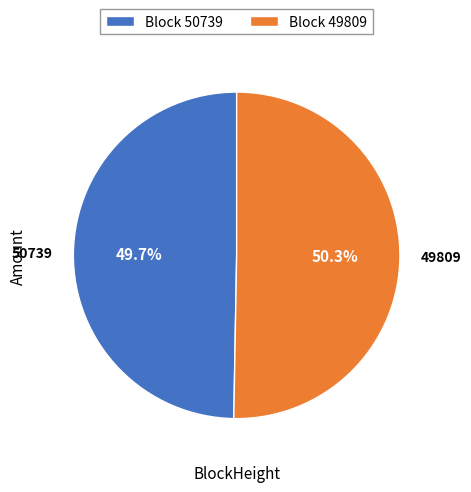

Is it true that 49809 is 99% of the pie?

False